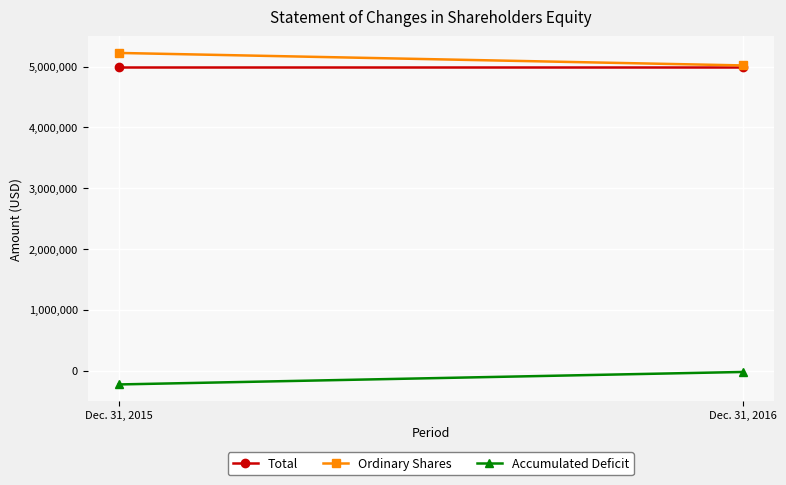

Is it true that Total equals 5000001 at Dec. 31, 2016?

True